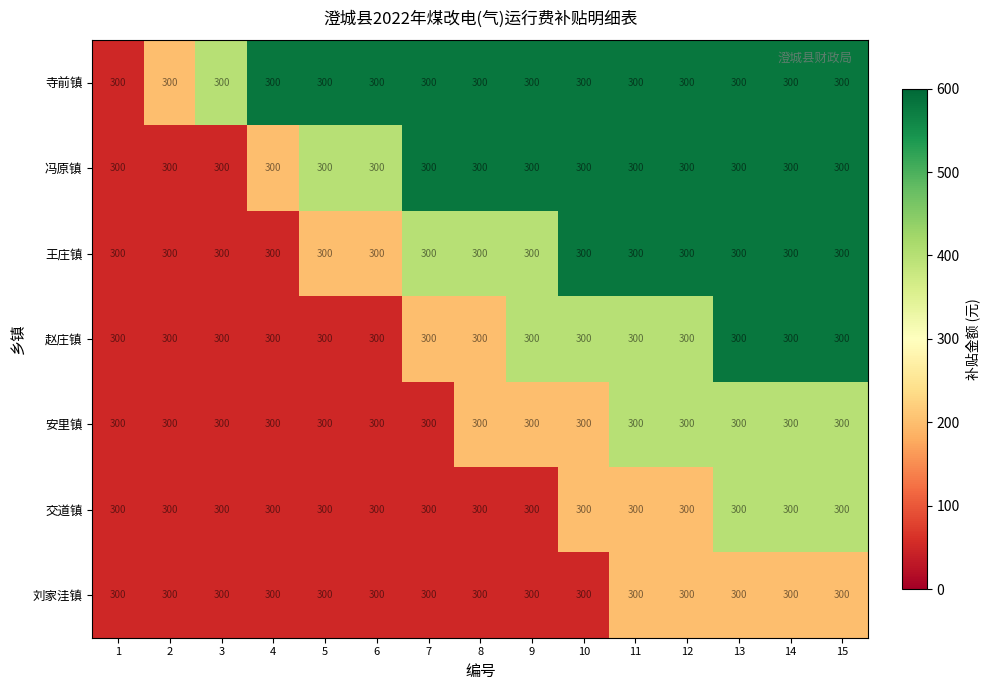

At which label does 冯原镇 reach its minimum?

1